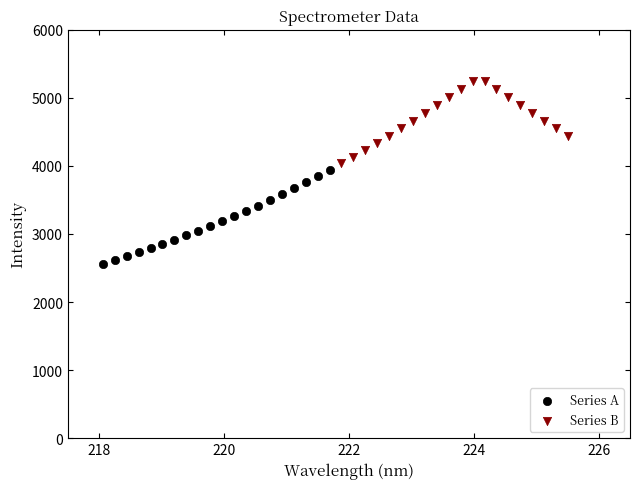

Which series reaches the minimum Y coordinate?

Series A